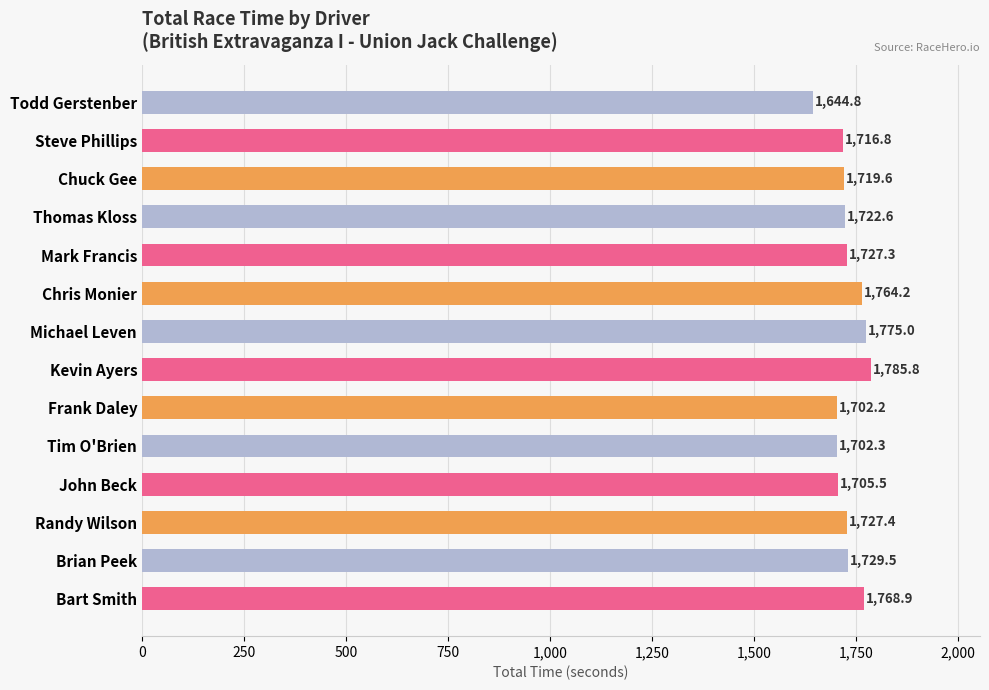

What is the greatest value displayed?

1785.8